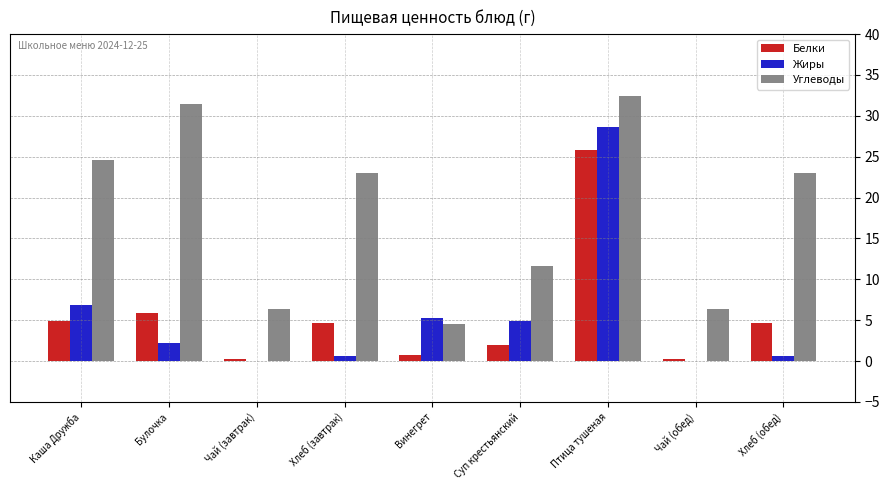

Reading right to left, what are all the values shown in this chart?

Белки: 4.6	0.2	25.9	2.0	0.8	4.6	0.2	5.8	4.9
Жиры: 0.6	0.0	28.6	4.9	5.3	0.6	0.0	2.2	6.9
Углеводы: 23.0	6.4	32.4	11.7	4.5	23.0	6.4	31.4	24.6